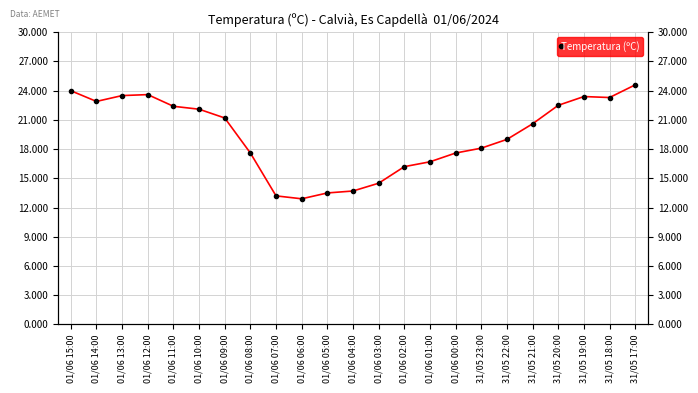

What is the difference between the second highest and second lowest values?

10.8